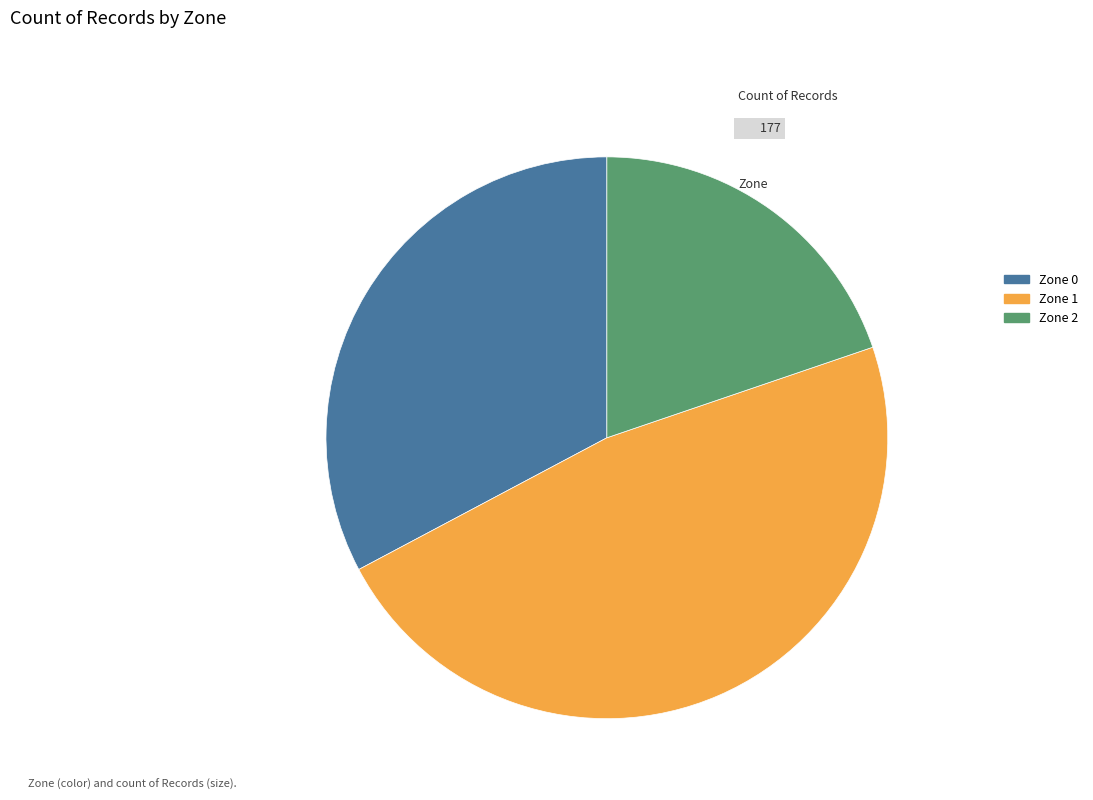

Between Zone 2 and Zone 0, which is larger?

Zone 0